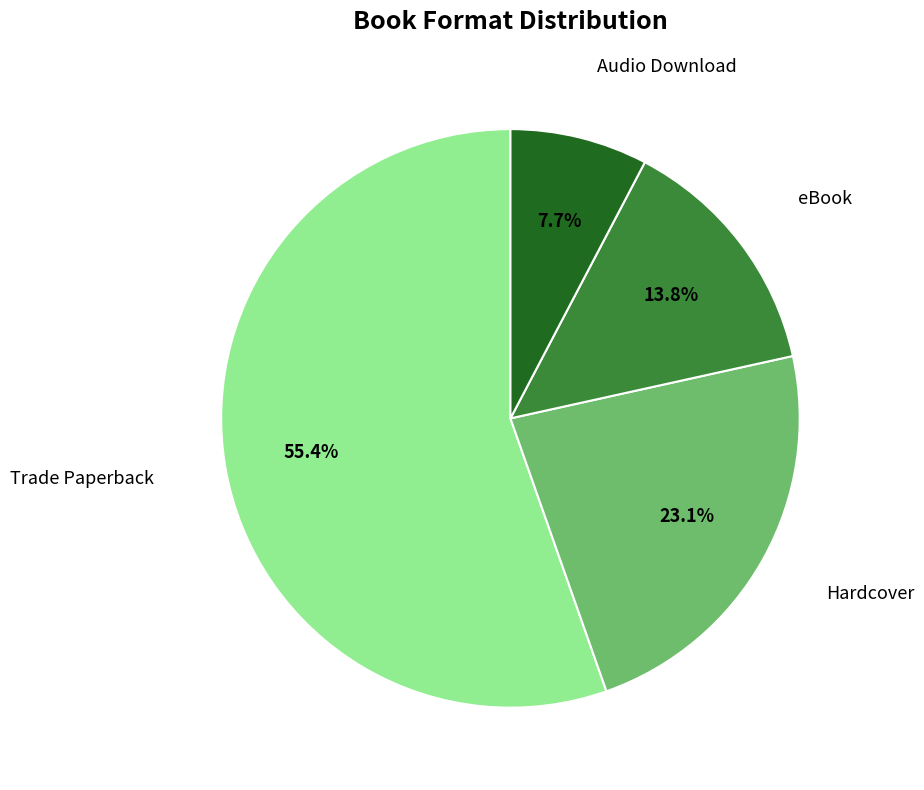

Is there a majority slice in this chart?

Yes